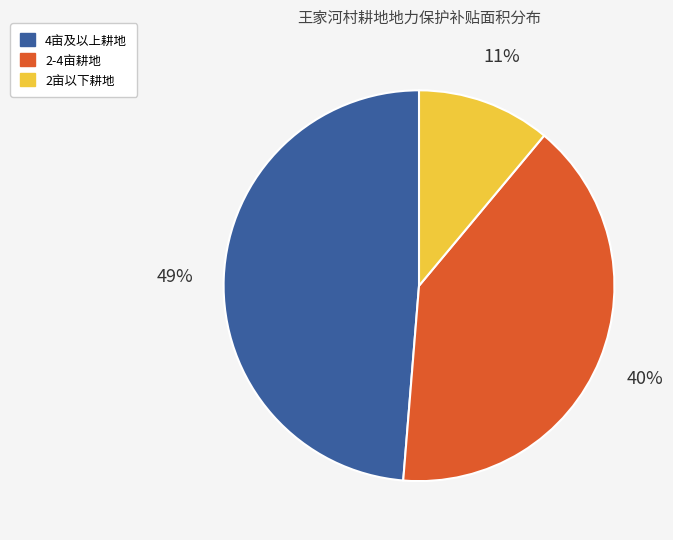

Approximately how many times larger is the value at 2-4亩耕地 compared to 2亩以下耕地?

3.6